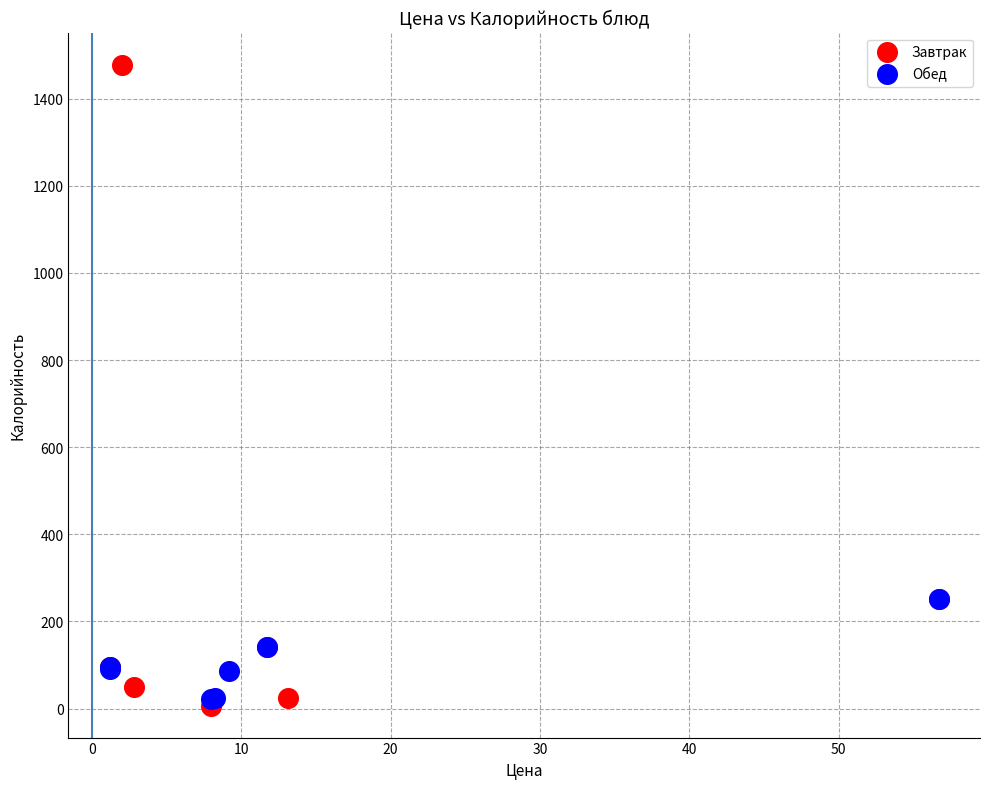

Which series has the widest spread of Y values?

Завтрак